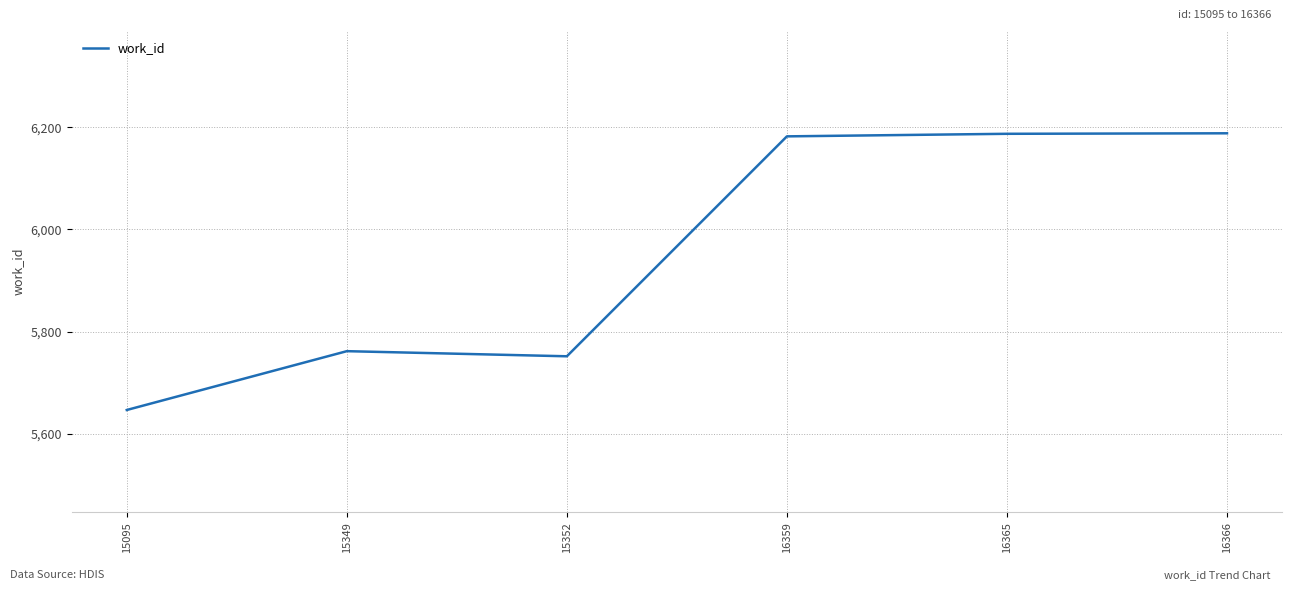

Where is the first local maximum?

15349